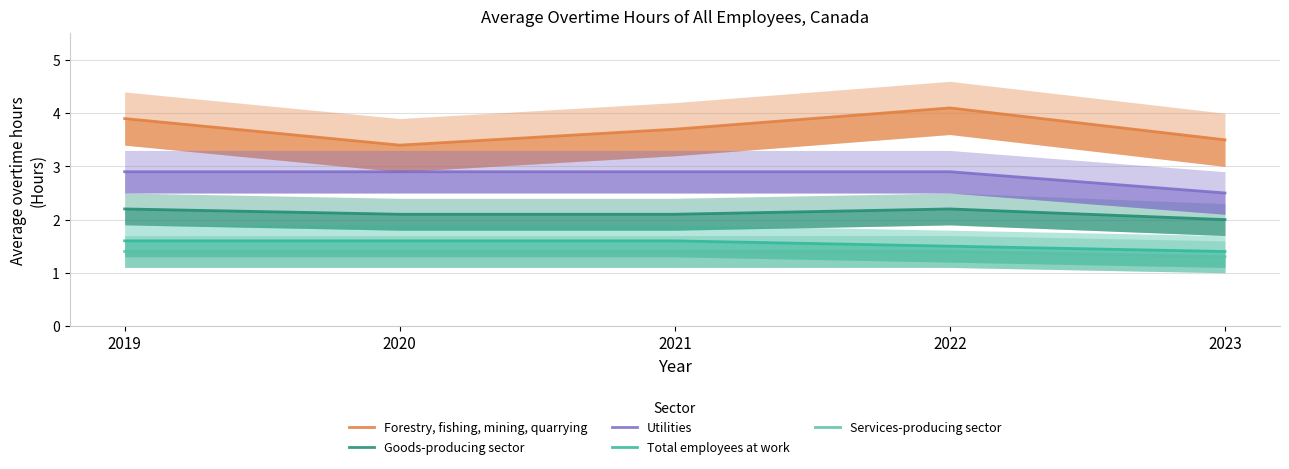

Which series has the largest total across all categories?

Forestry, fishing, mining, quarrying